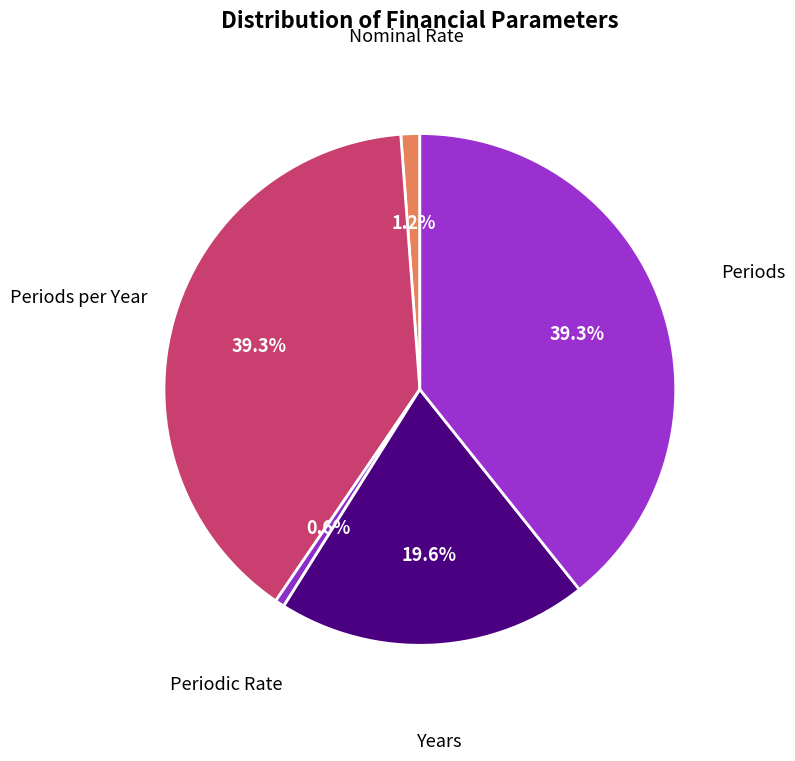

Is the sum of Periods and Periods per Year greater than half?

Yes